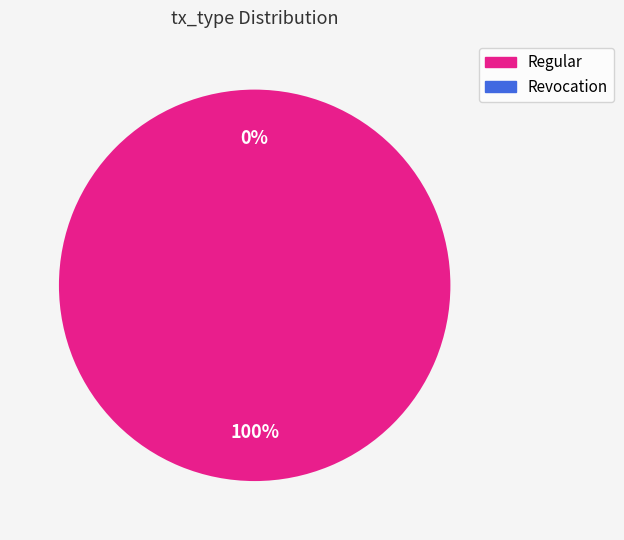

How many slices are in this pie chart?

2